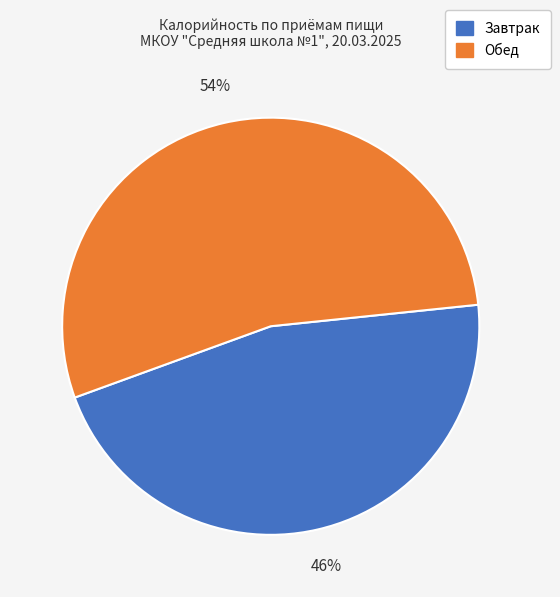

Rank the categories by value from highest to lowest.

Обед, Завтрак